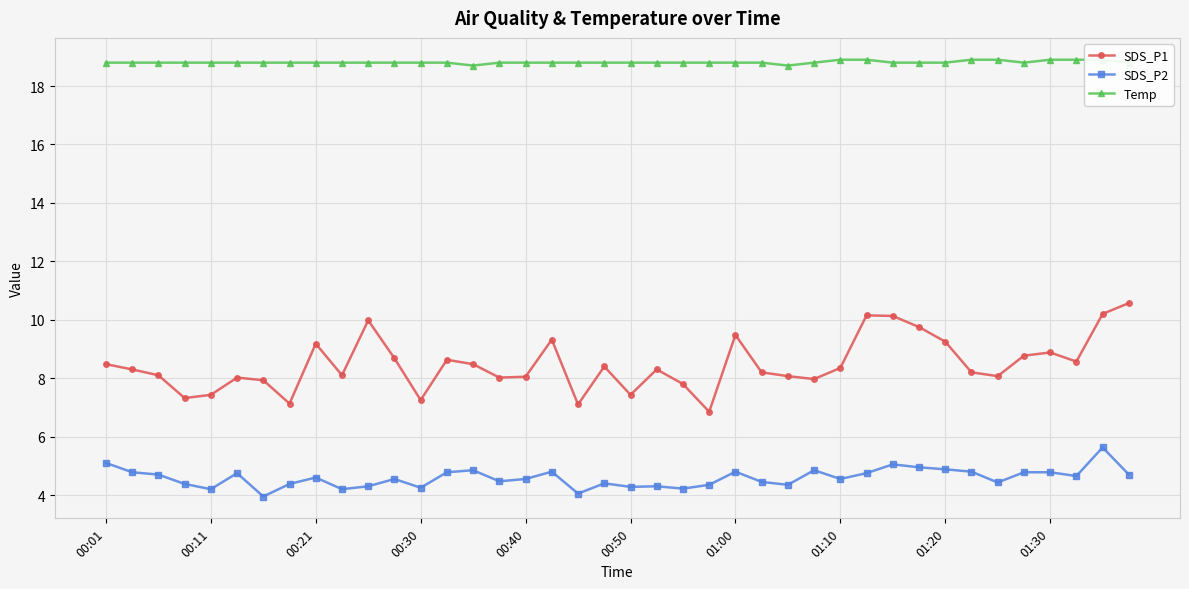

List the series in order of their overall mean, highest first.

Temp, SDS_P1, SDS_P2